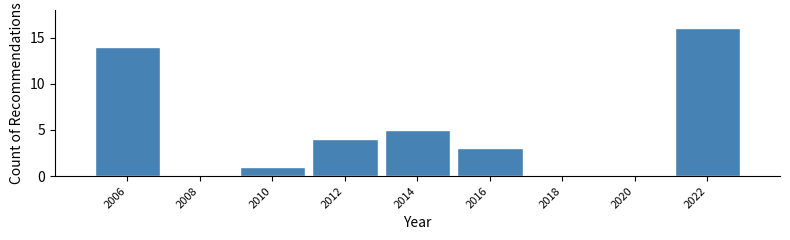

Reading left to right, what are all the values shown in this chart?

2006=14	2008=0	2010=1	2012=4	2014=5	2016=3	2018=0	2020=0	2022=16